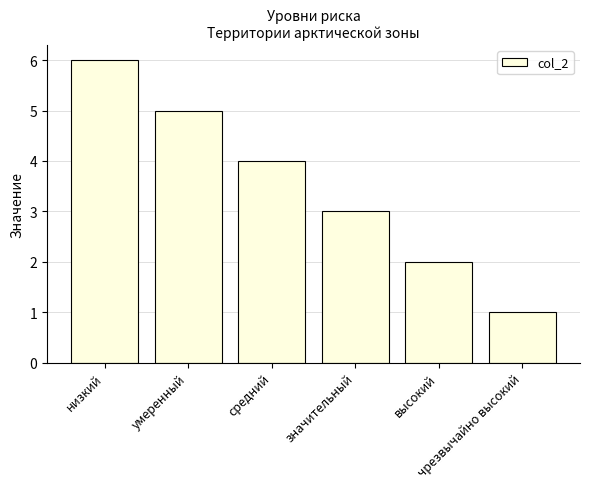

What is the average value?

4